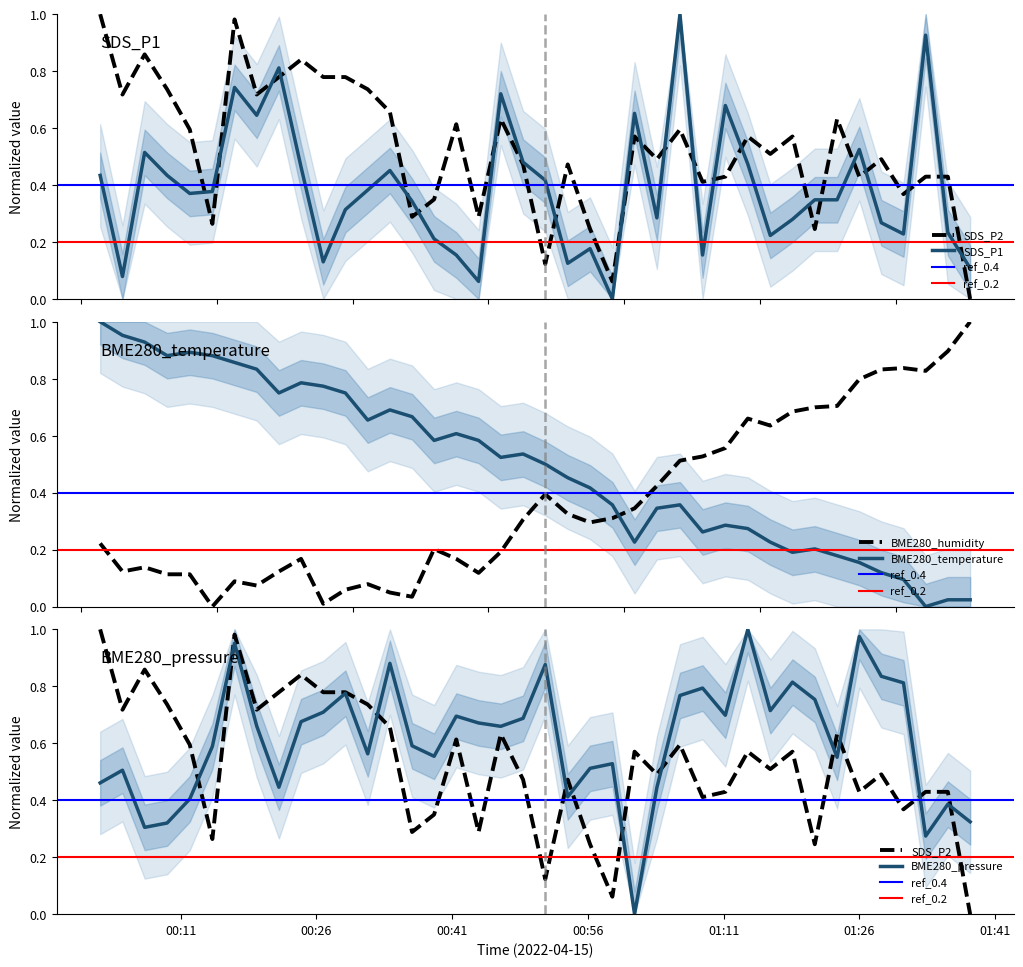

How many values in BME280_pressure are above zero?

39